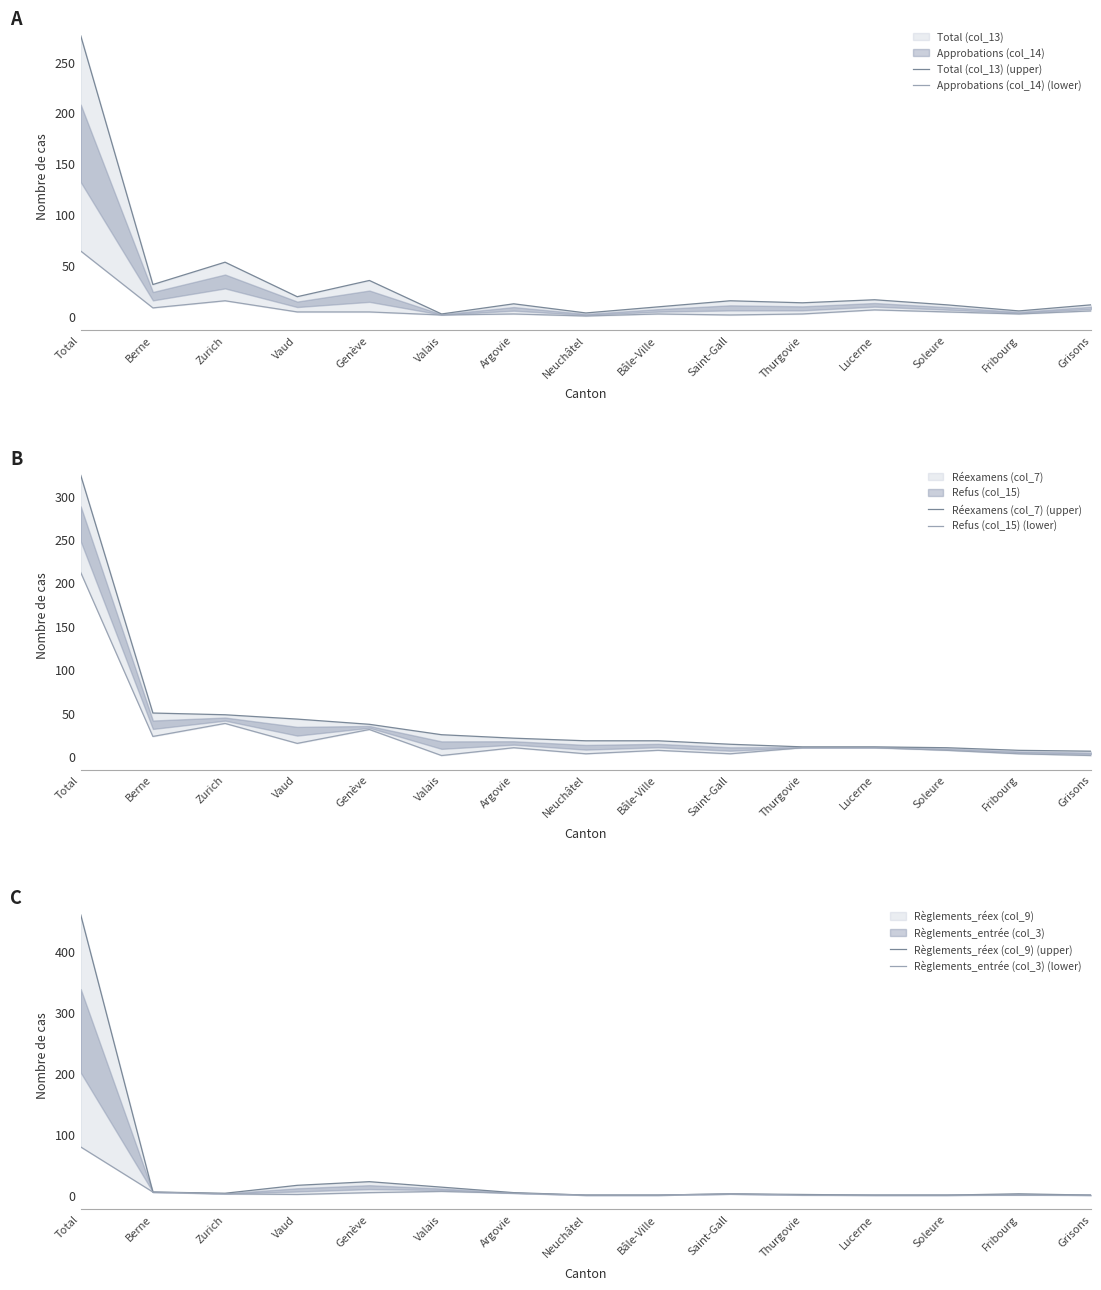

What is the difference between the maximum and second lowest values in the Règlements_entrée (col_3) (lower) series?

79